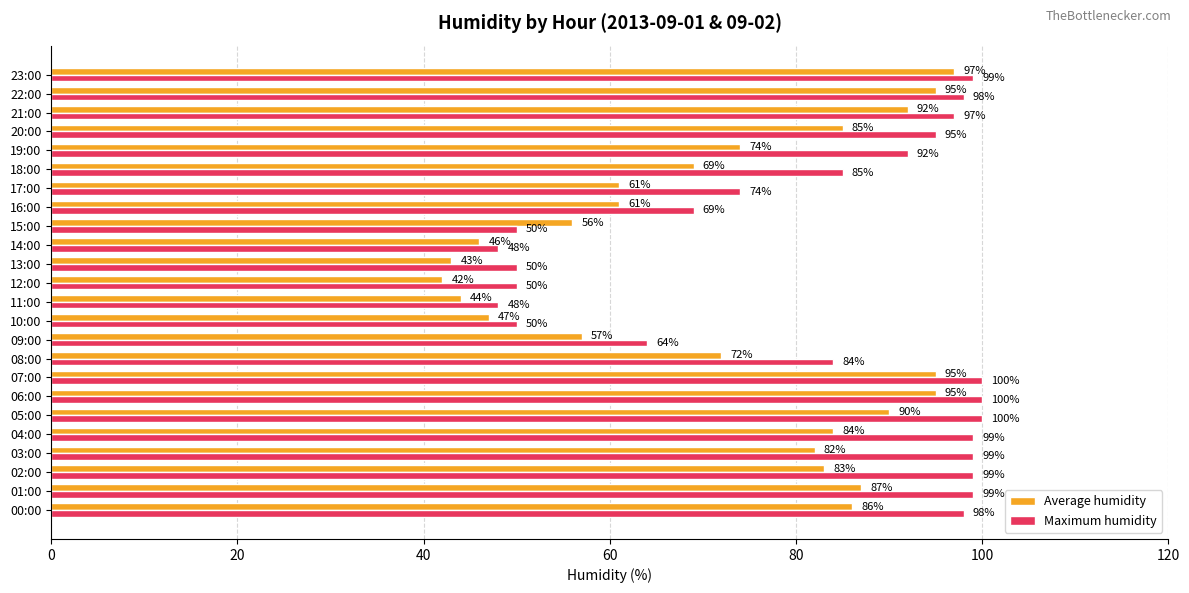

Which series has the widest spread of values?

Average humidity